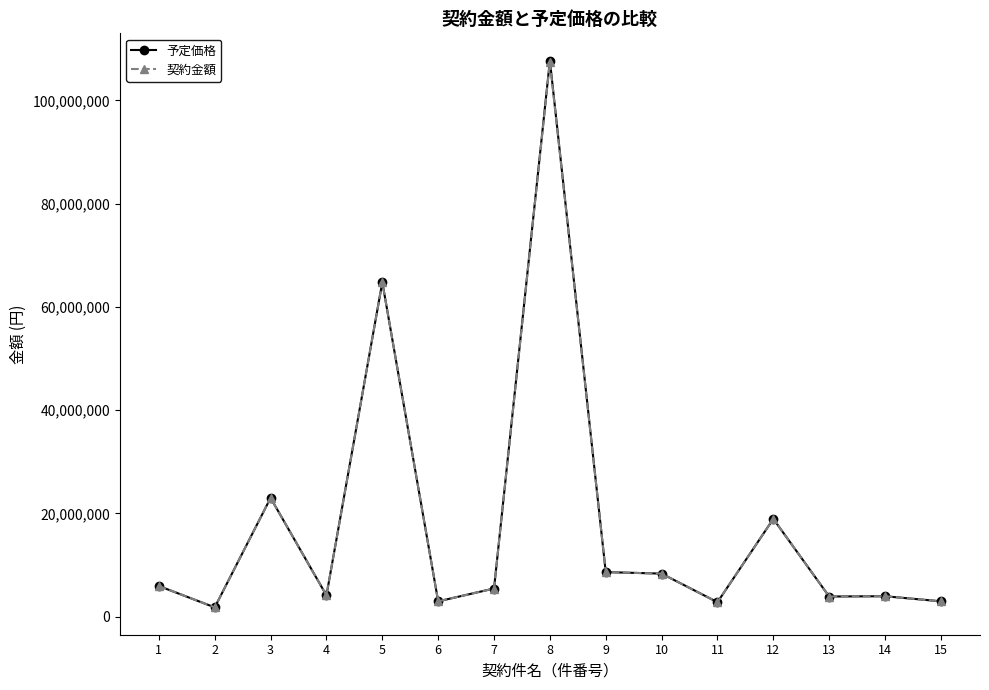

The value of 予定価格 at 7 is 5456000. True or false?

True